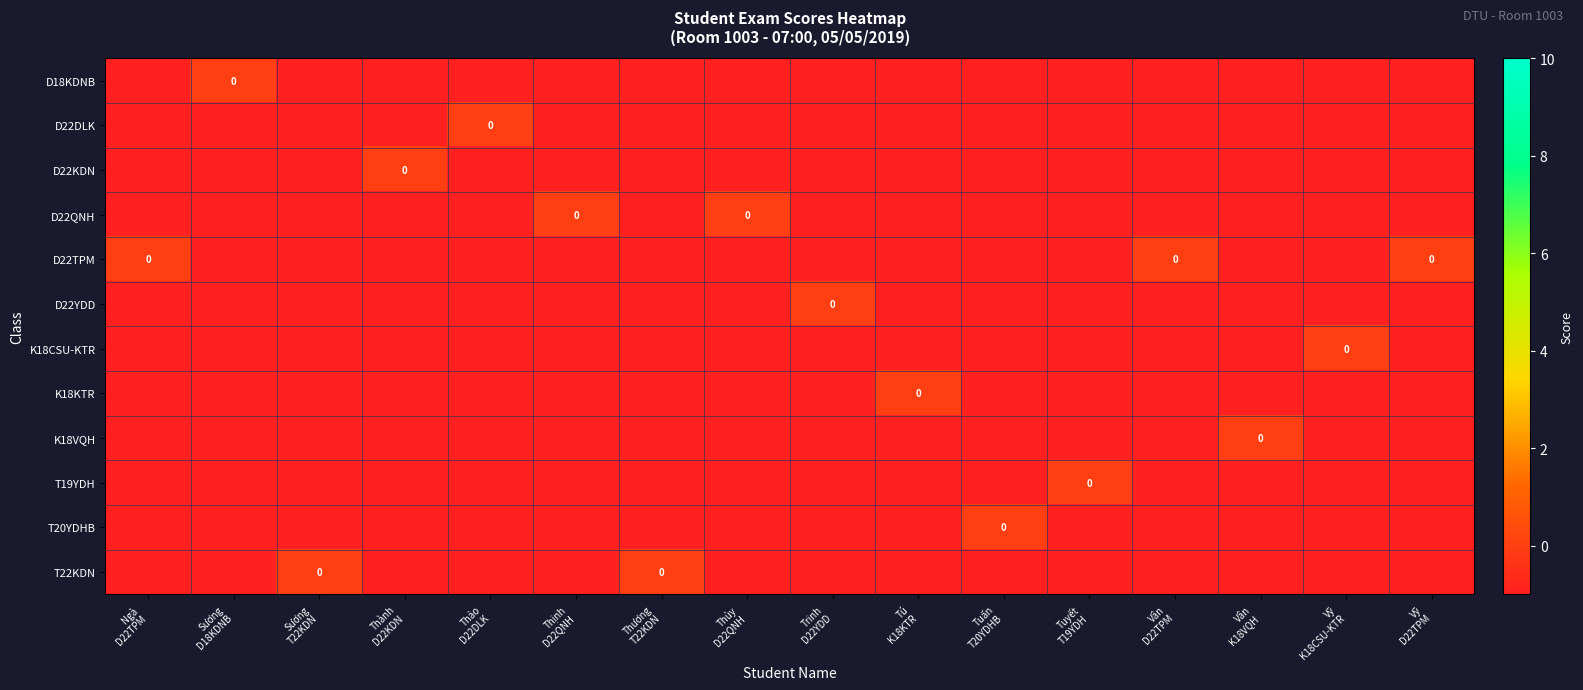

What is the total value across all series at Vân
D22TPM?

-11